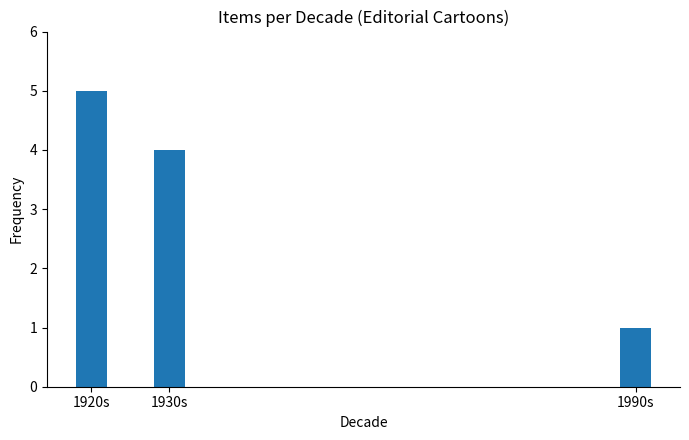

What is the greatest value displayed?

5